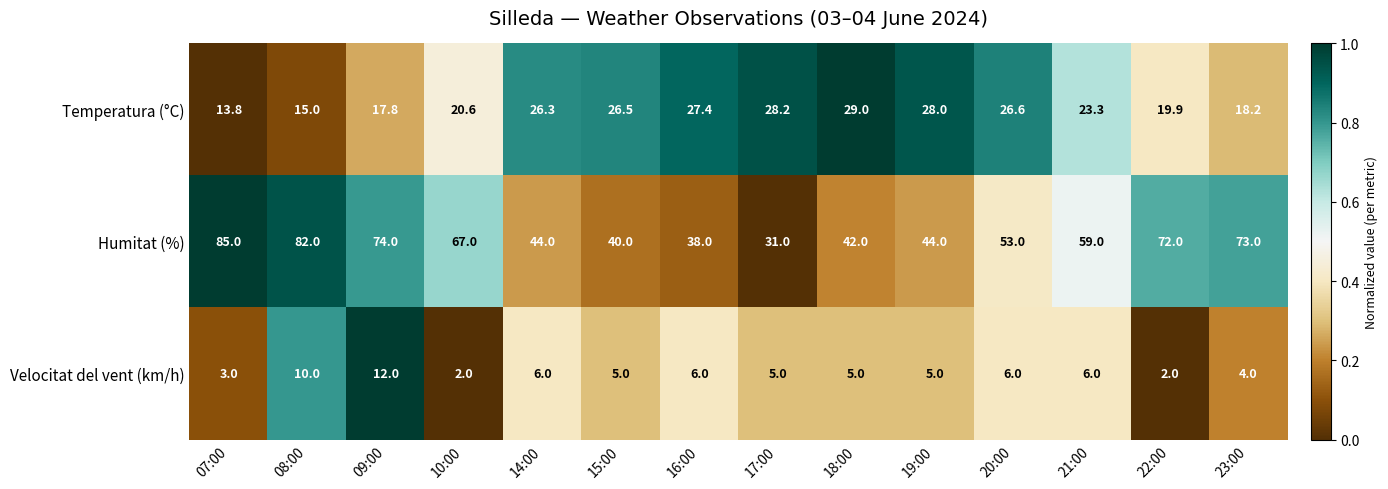

At which category is the sum across all series the highest?

08:00